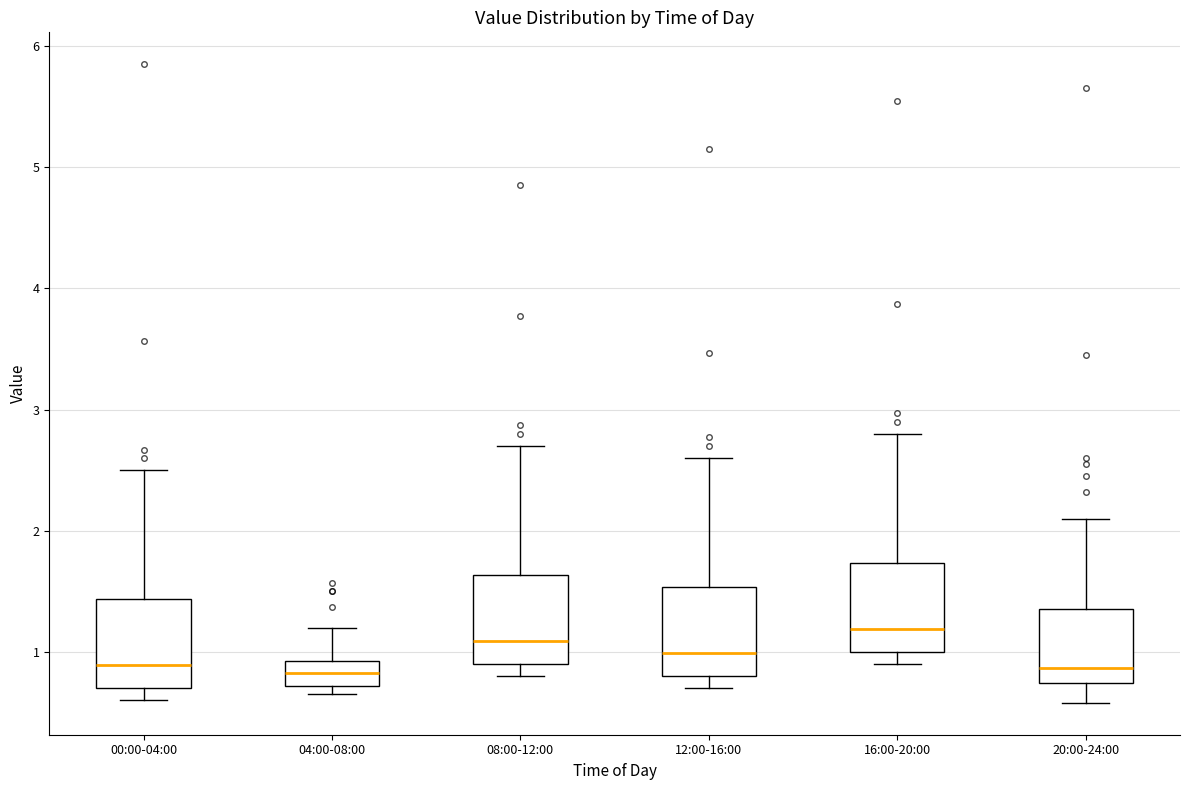

Where does the upper whisker of the box for 00:00-04:00 end on the y-axis? The values are not printed on the chart, so give them approximately, as read against the axis.

2.5